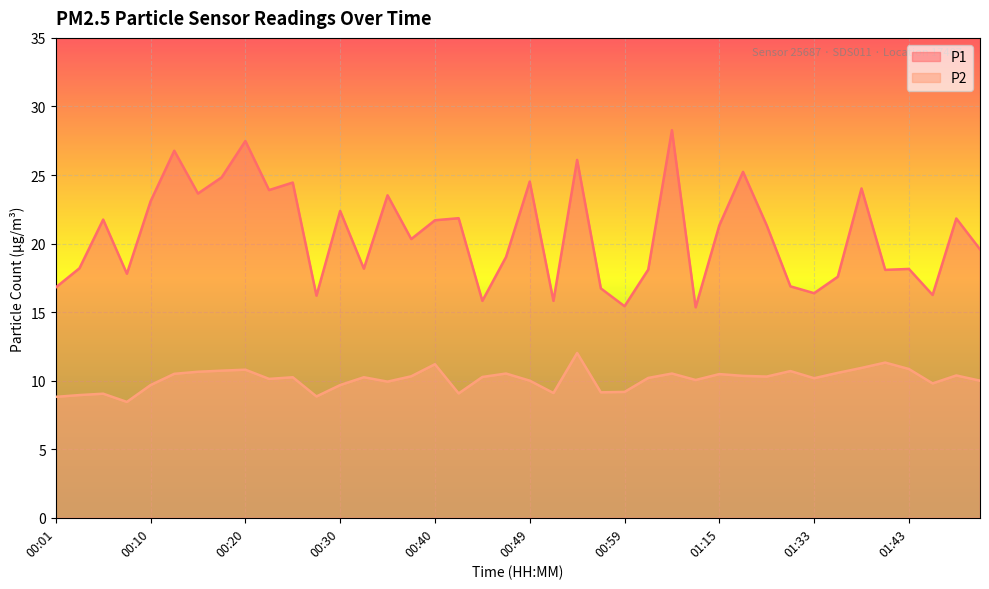

What is the difference between the P1 values at 00:32 and 00:42?

3.7